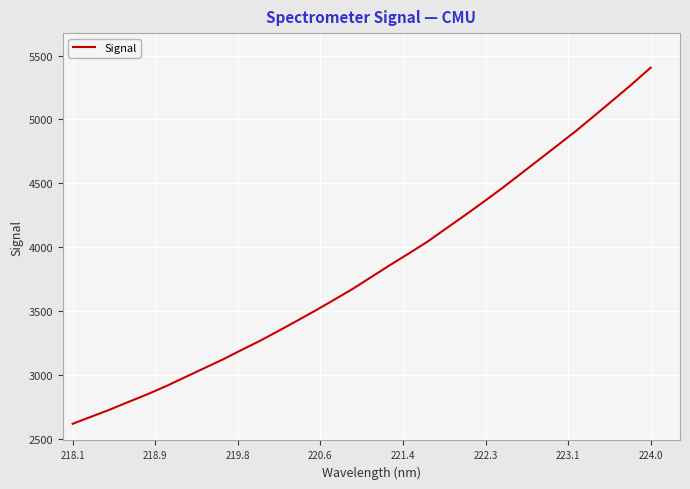

What is the greatest value displayed?

5405.4